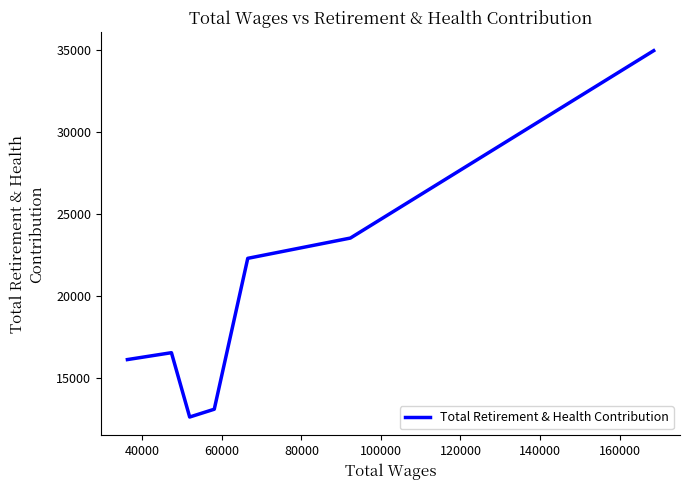

What is the average value?

19879